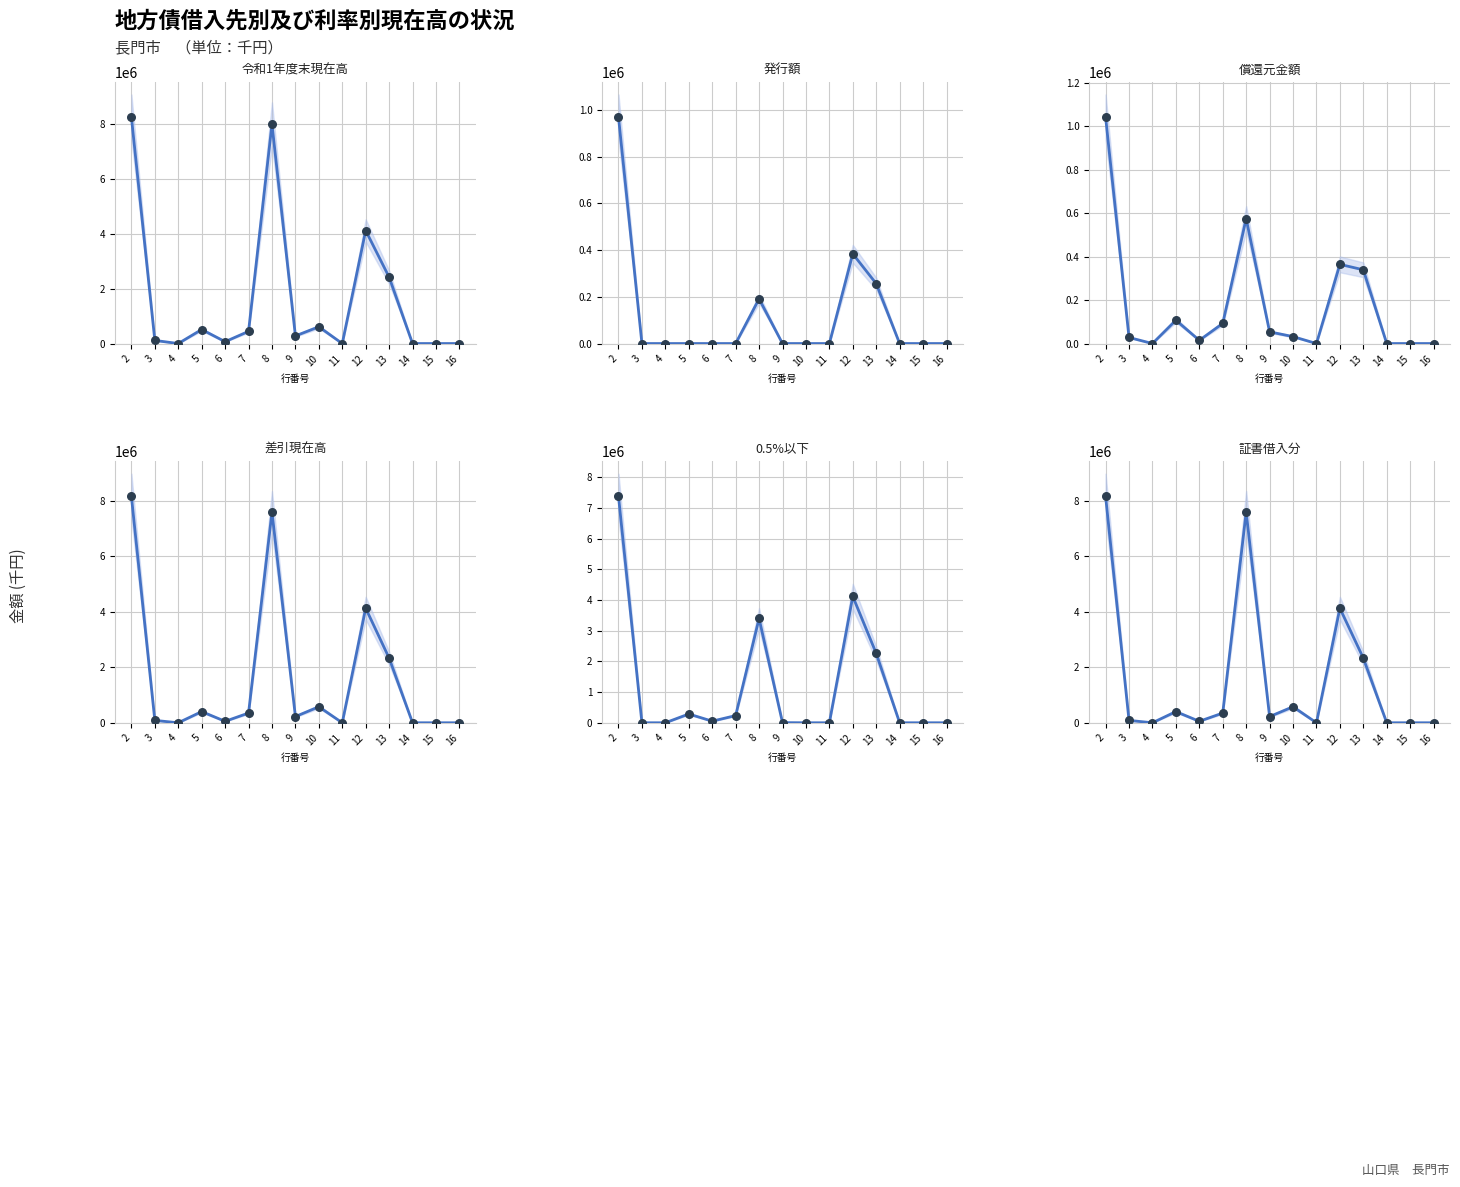

Which series has the largest total across all categories?

令和1年度末現在高